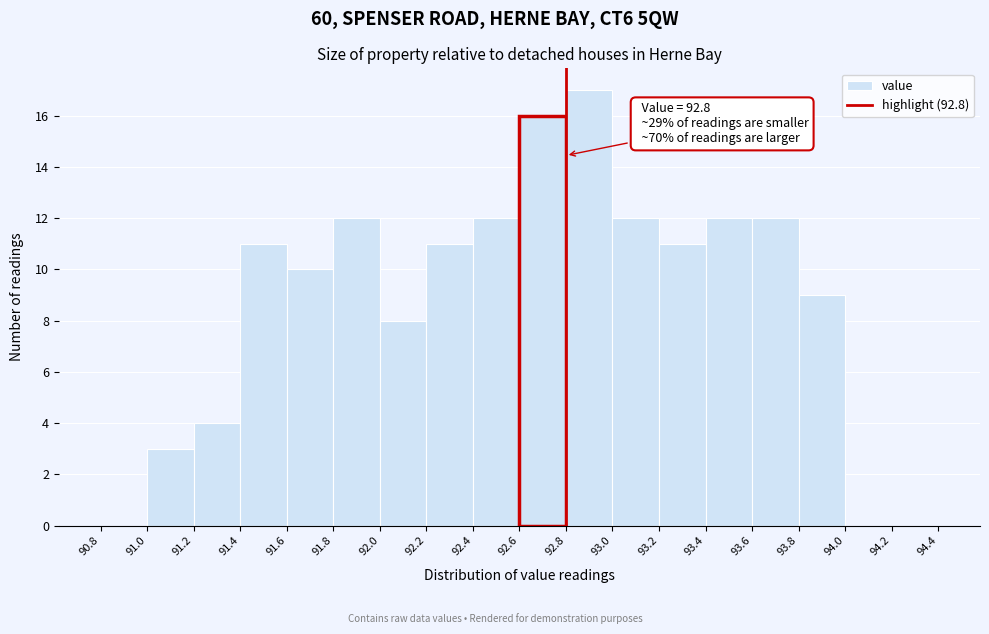

Over which range of the x-axis is the bar tallest?

92.8 to 93.0